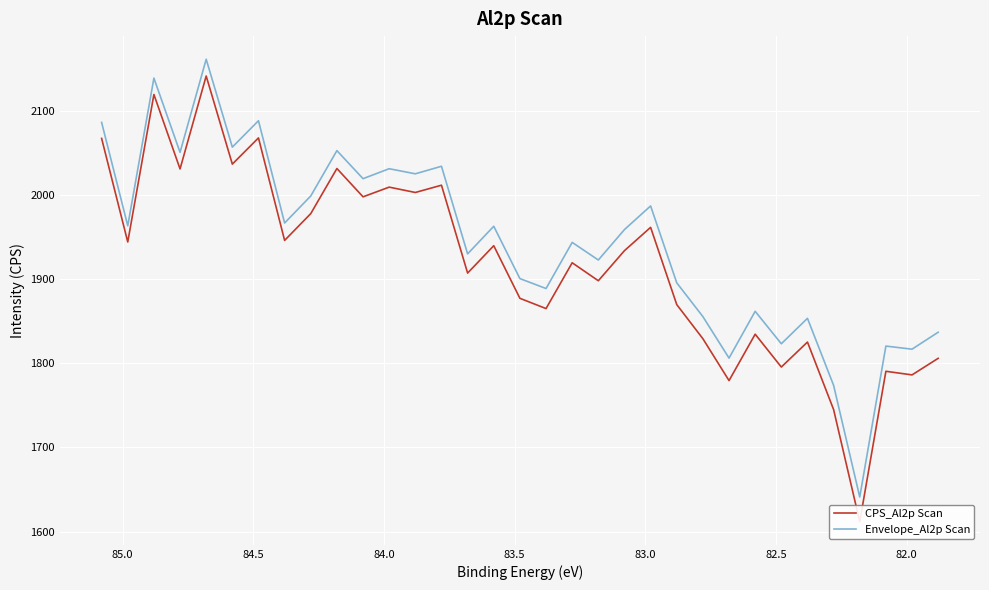

True or false: CPS_Al2p Scan and Envelope_Al2p Scan cross at least once.

False